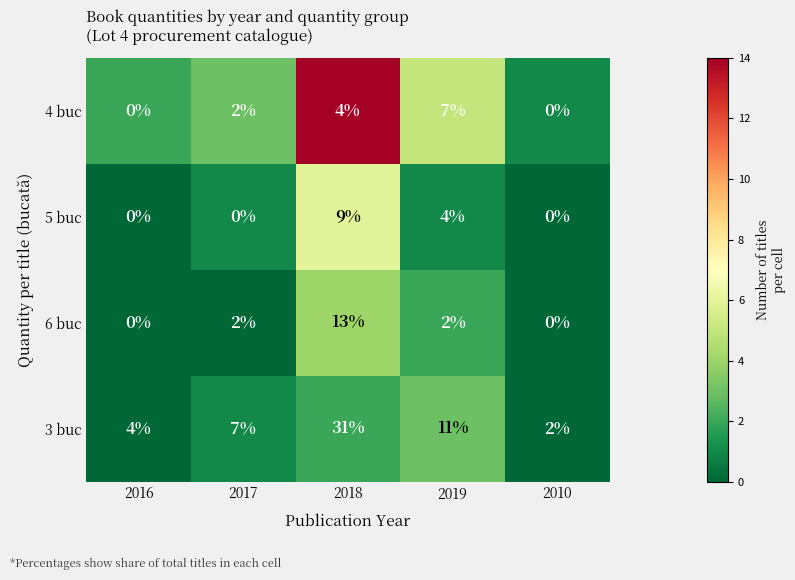

What is the difference between the second highest and second lowest values in the 4 buc series?

4